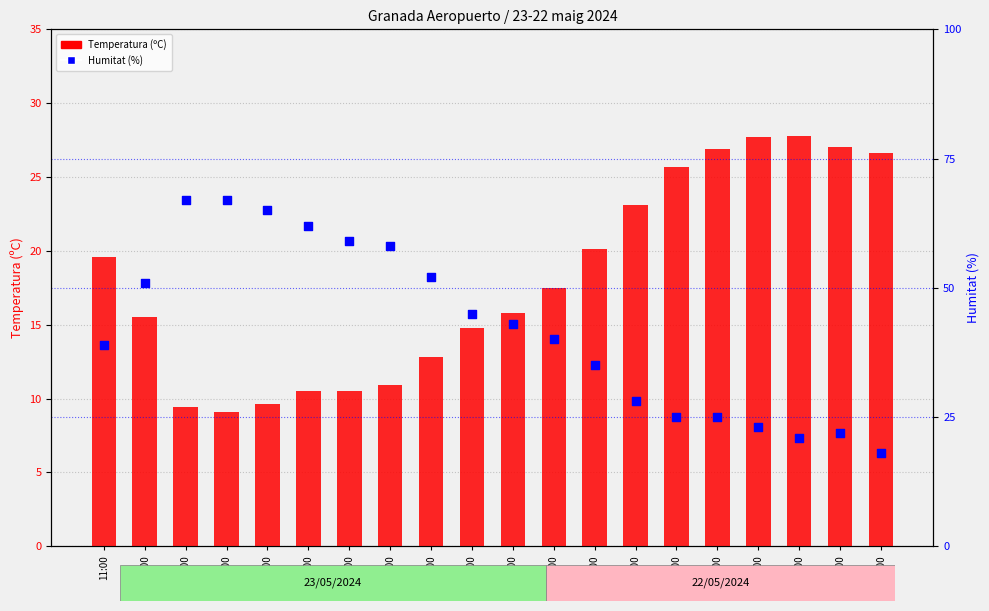

Which series reaches the minimum Y coordinate?

Temperatura (C)